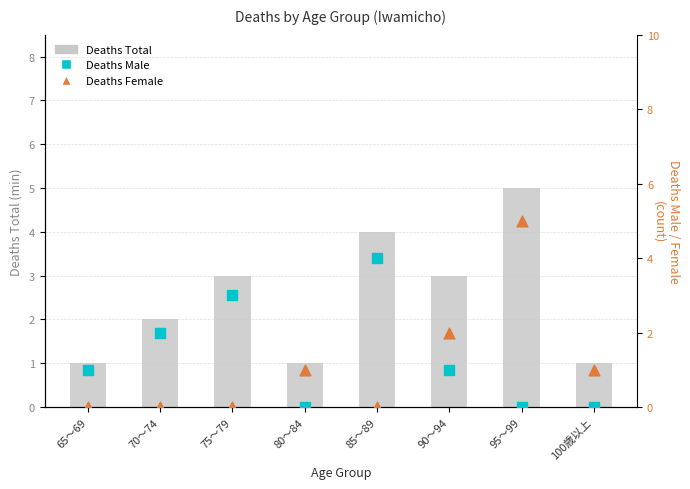

Which series contains the highest Y value?

Deaths Total